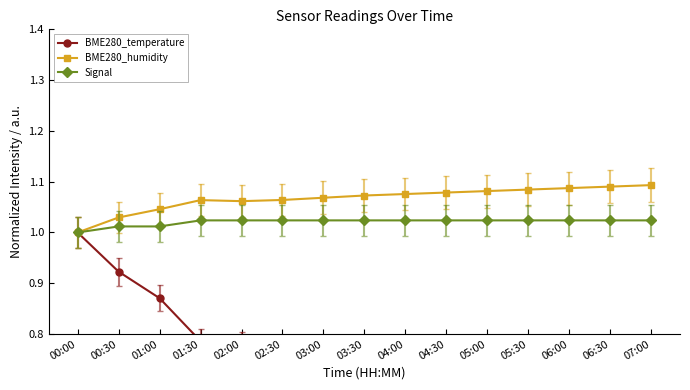

At which label is BME280_humidity closest to 1?

00:00